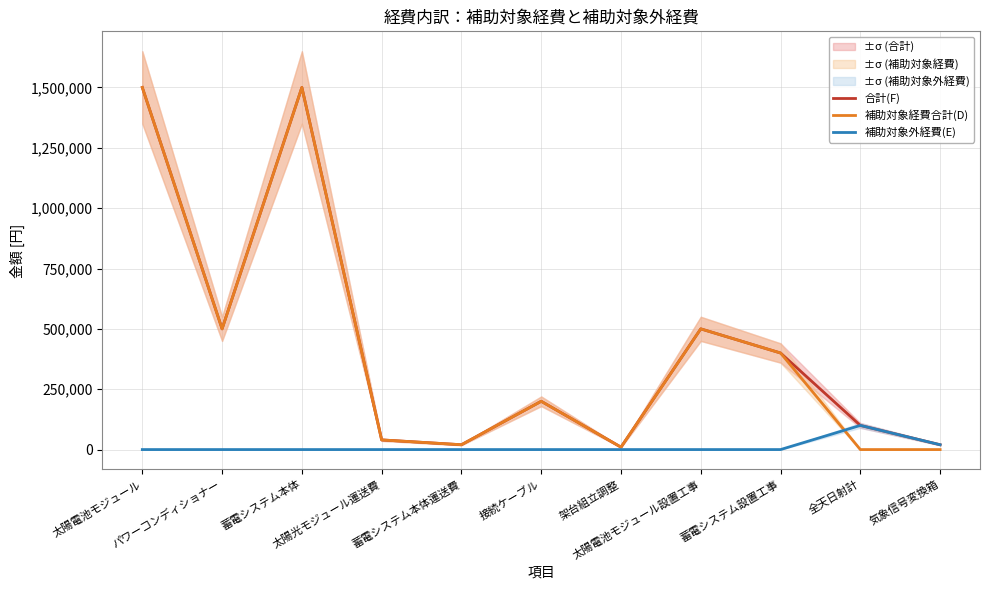

Which series has the largest total across all categories?

合計(F)